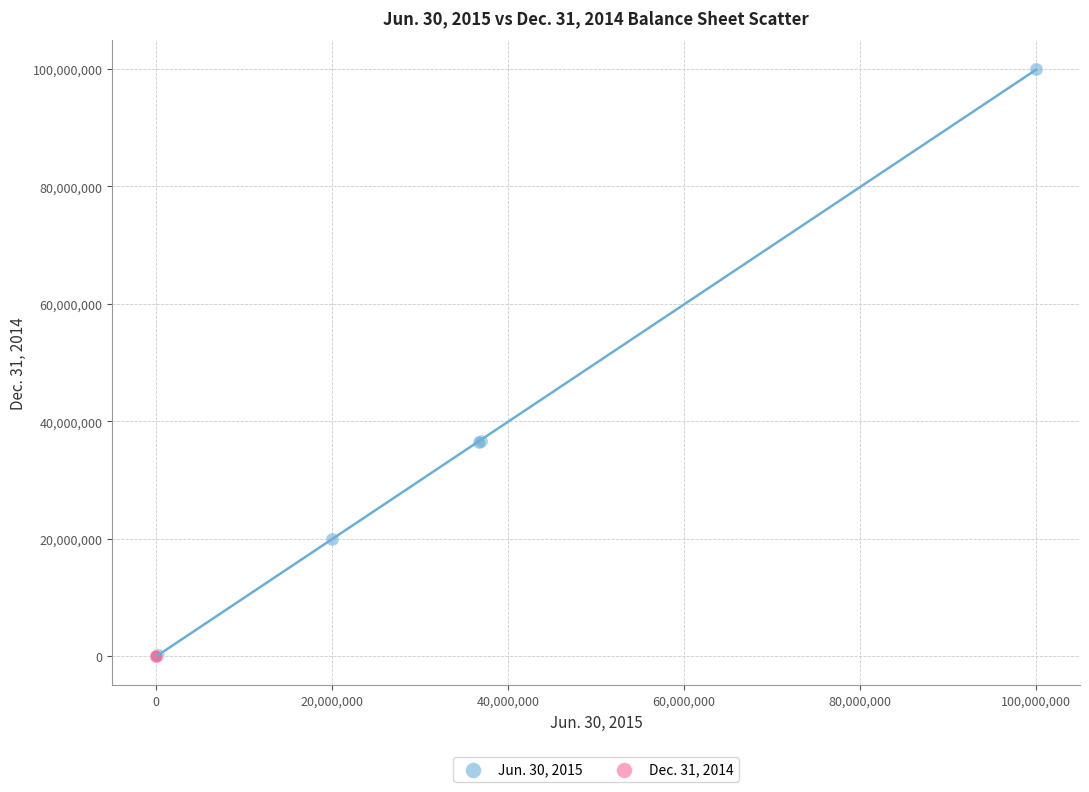

What are all the series names shown in the legend?

Jun. 30, 2015, Dec. 31, 2014